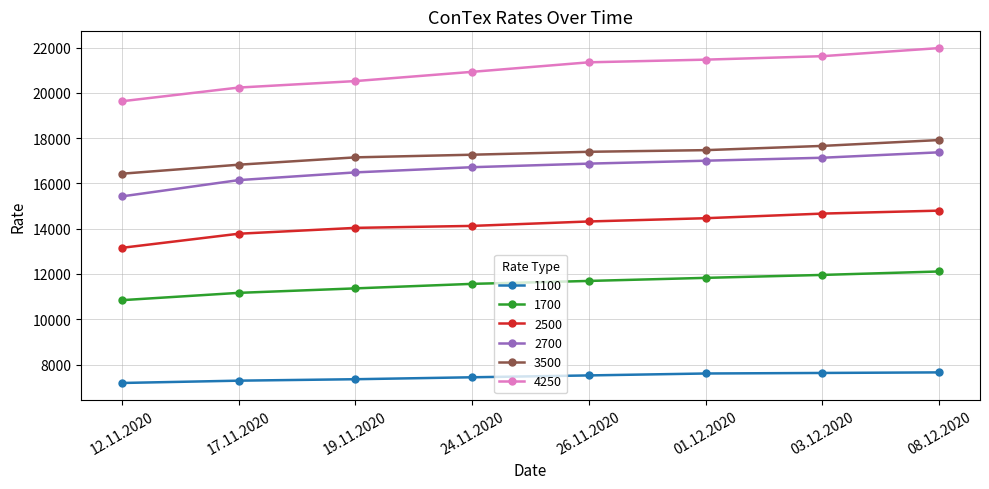

Which category has the highest value in the 2500 series?

08.12.2020